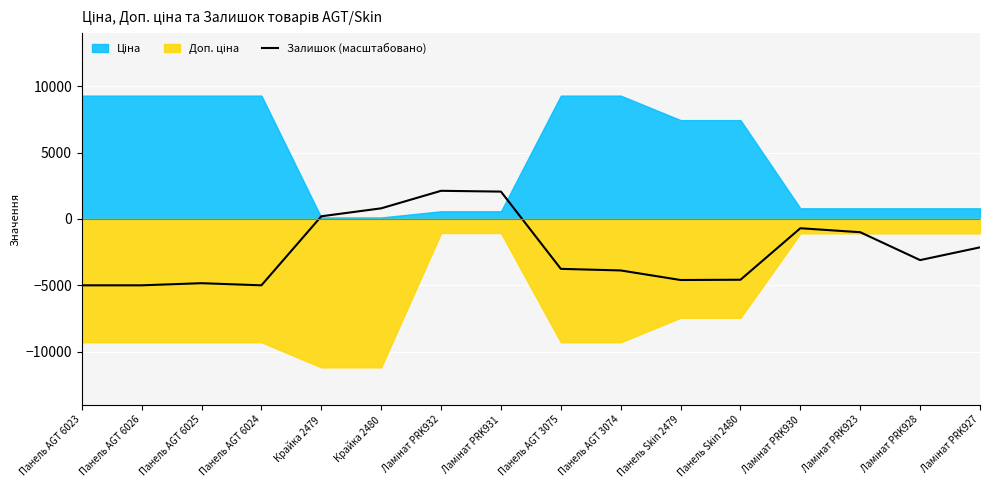

Rank the categories by value from highest to lowest.

Ламінат PRK932, Ламінат PRK931, Крайка 2480, Крайка 2479, Ламінат PRK930, Ламінат PRK923, Ламінат PRK927, Ламінат PRK928, Панель AGT 3075, Панель AGT 3074, Панель Skin 2480, Панель Skin 2479, Панель AGT 6025, Панель AGT 6023, Панель AGT 6026, Панель AGT 6024